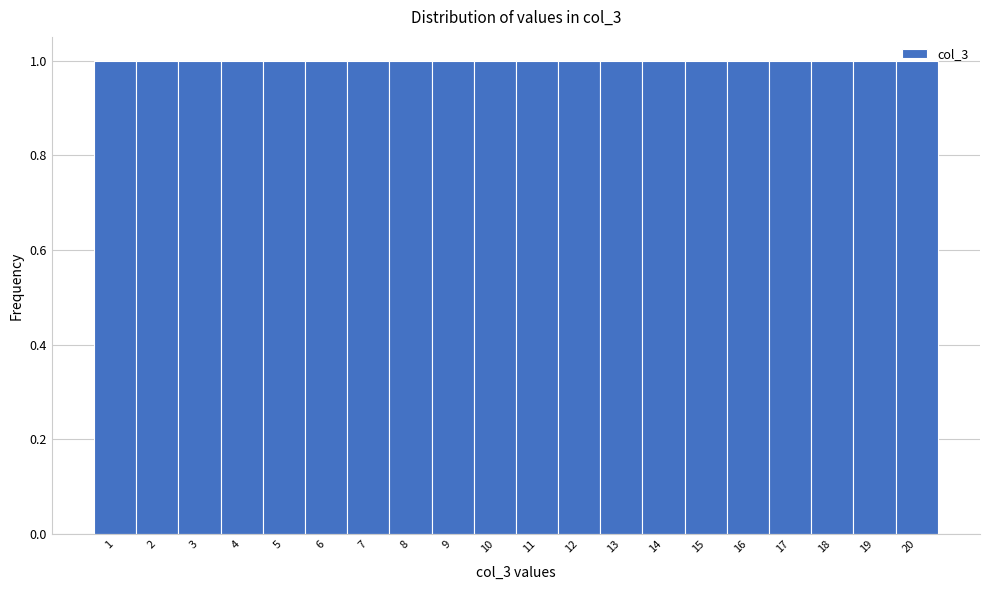

Reading left to right, list every bar in this chart as the range it spans on the x-axis followed by its height. The values are not printed on the chart, so give them approximately, as read against the axis.

0.5 to 1.5: 1
1.5 to 2.5: 1
2.5 to 3.5: 1
3.5 to 4.5: 1
4.5 to 5.5: 1
5.5 to 6.5: 1
6.5 to 7.5: 1
7.5 to 8.5: 1
8.5 to 9.5: 1
9.5 to 10.5: 1
10.5 to 11.5: 1
11.5 to 12.5: 1
12.5 to 13.5: 1
13.5 to 14.5: 1
14.5 to 15.5: 1
15.5 to 16.5: 1
16.5 to 17.5: 1
17.5 to 18.5: 1
18.5 to 19.5: 1
19.5 to 20.5: 1